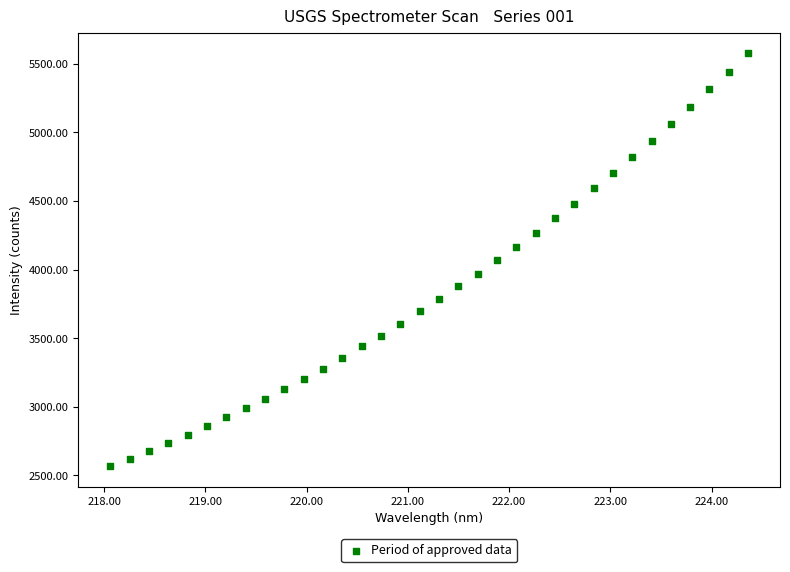

What is the range of X values (max minus min)?

6.3